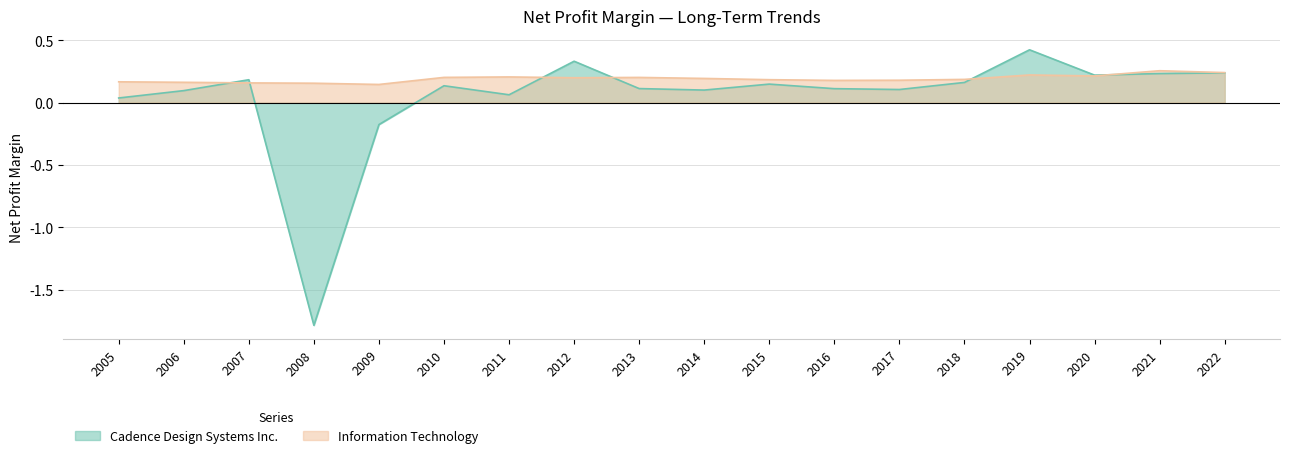

Which series changed the most between 2006 and 2010?

Information Technology